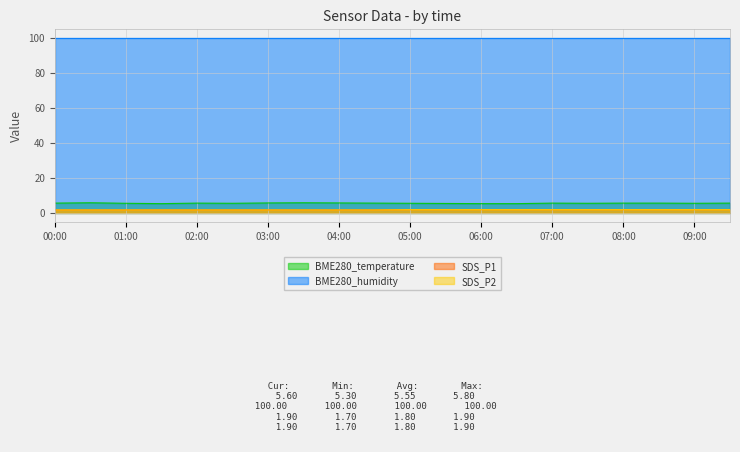

How many lines are shown in the chart?

4